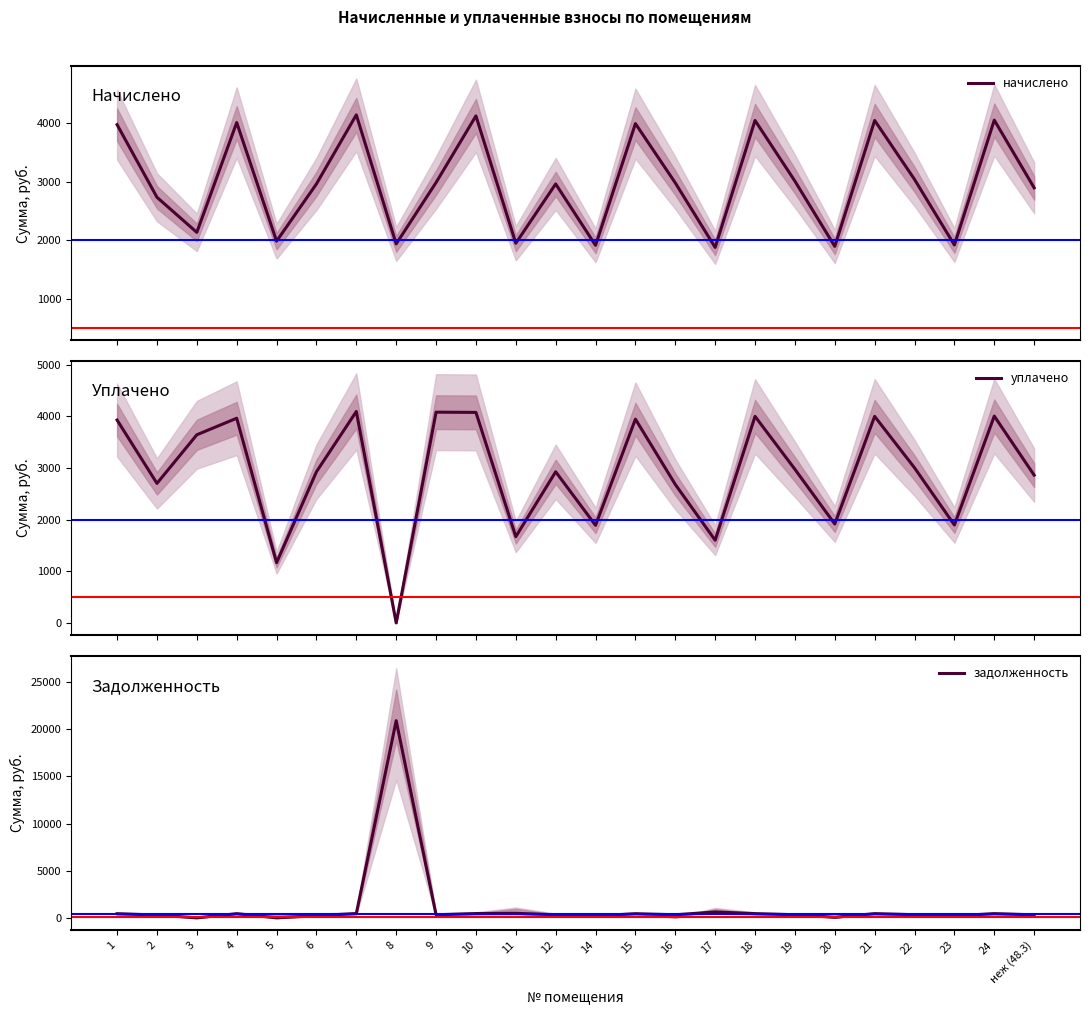

What is the value of the задолженность point at the 24th from the left?

321.7